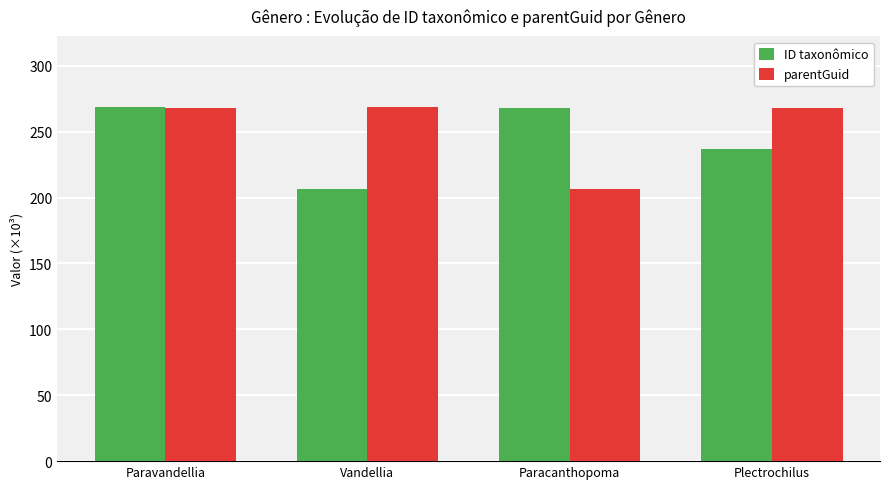

Does the chart contain any negative values?

No